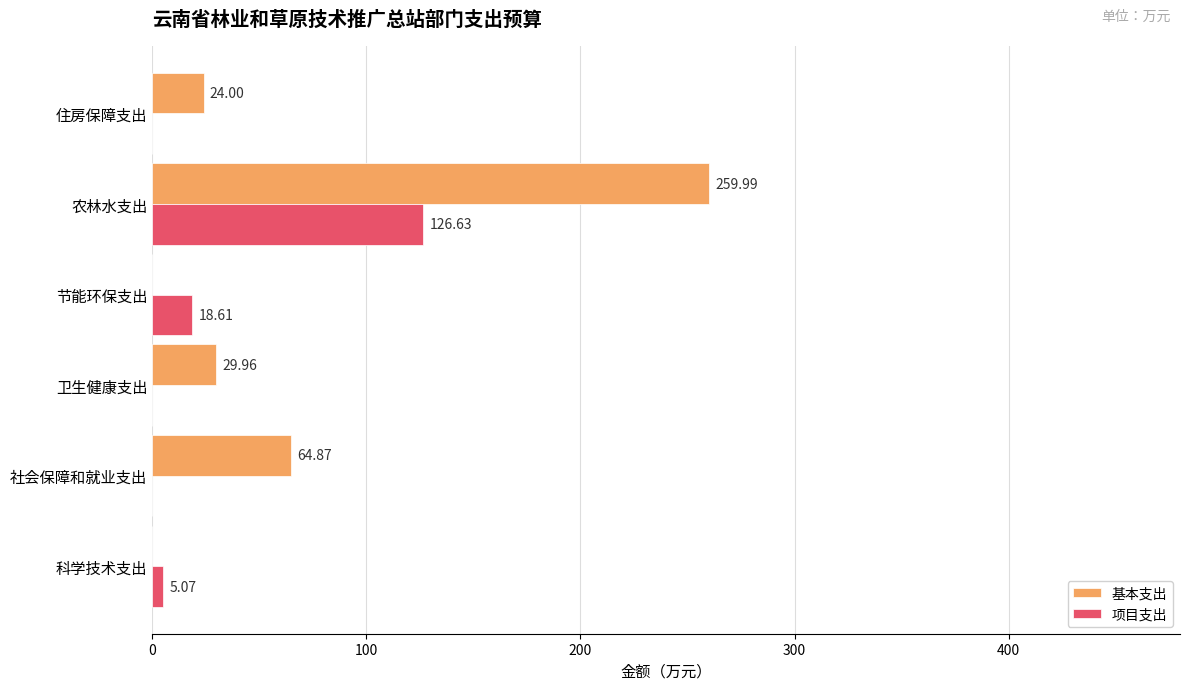

Is the value of 基本支出 at 卫生健康支出 greater than the value of 项目支出 at 卫生健康支出?

Yes